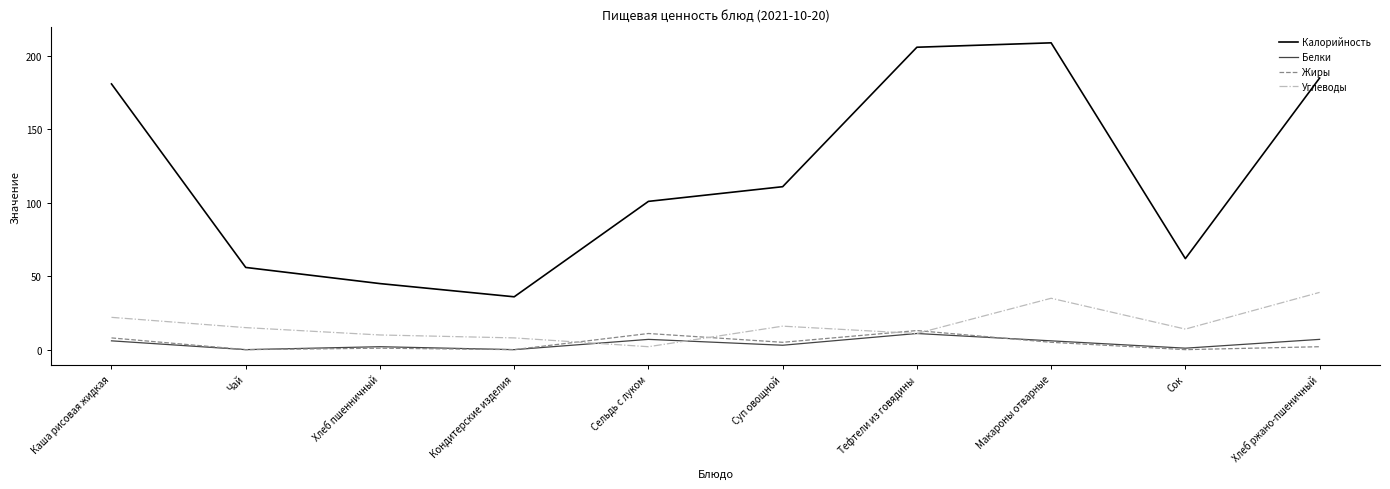

Rank the categories by Калорийность value from highest to lowest.

Макароны отварные, Тефтели из говядины, Хлеб ржано-пшеничный, Каша рисовая жидкая, Суп овощной, Сельдь с луком, Сок, Чай, Хлеб пшенничный, Кондитерские изделия